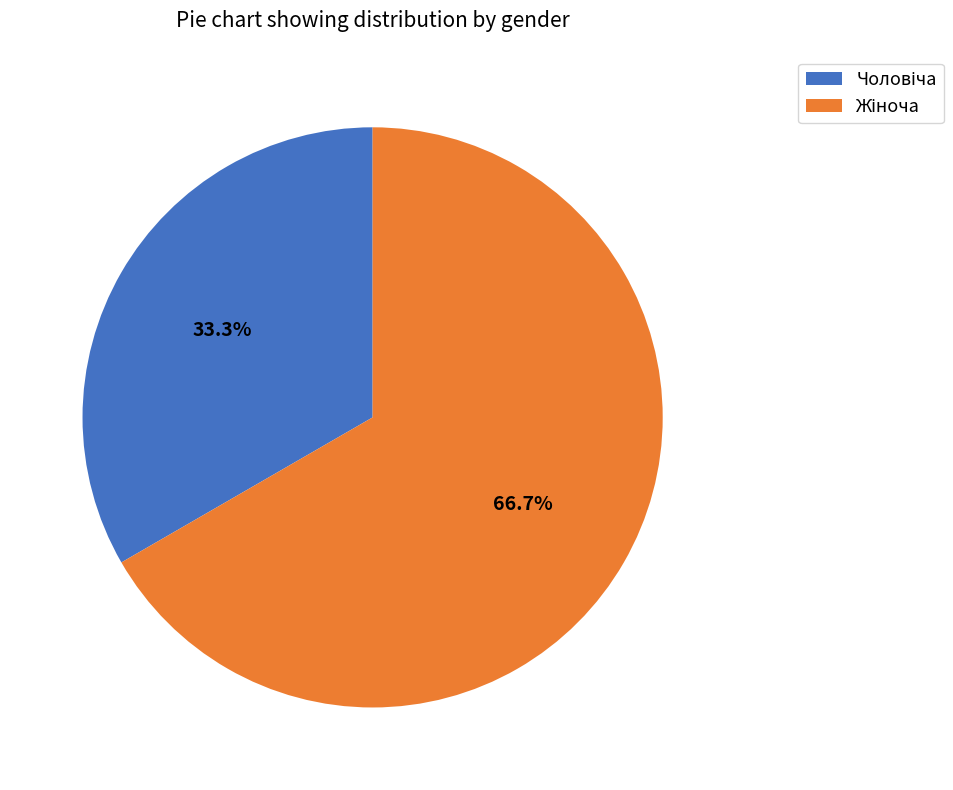

Does any single category account for the majority?

Yes